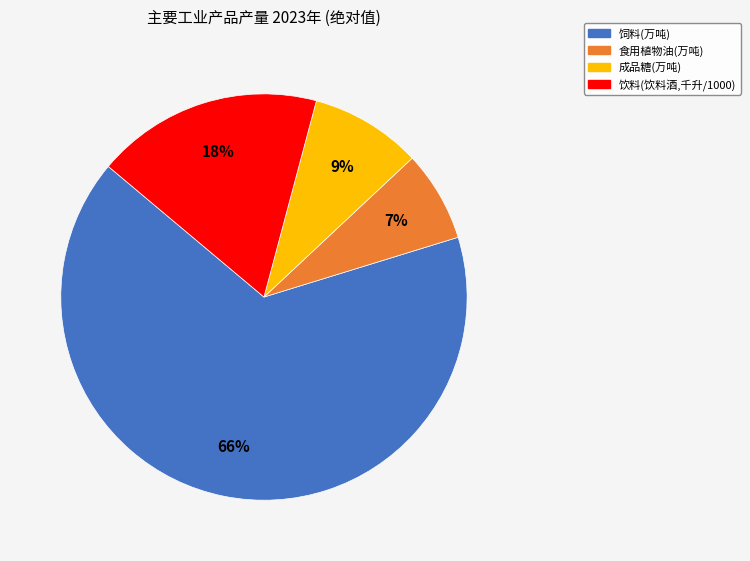

Is there any slice that represents more than half of the pie?

Yes